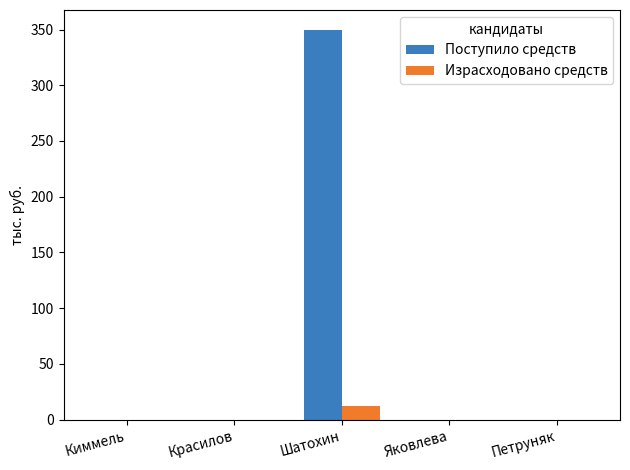

Are the bars grouped side by side (vs. stacked)?

Yes